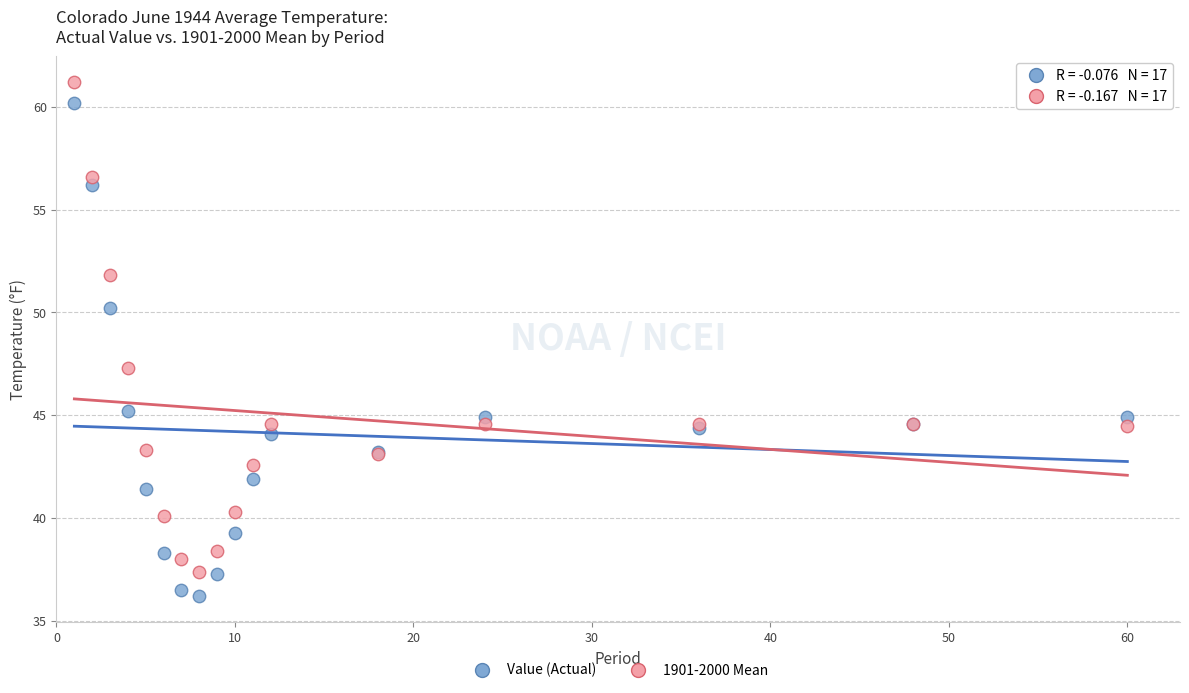

In the 1901-2000 Mean series, what Y value is closest to 49?

47.3